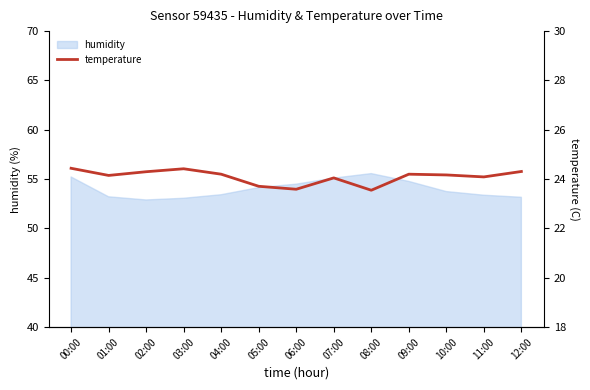

What position from the left is 01:00?

2